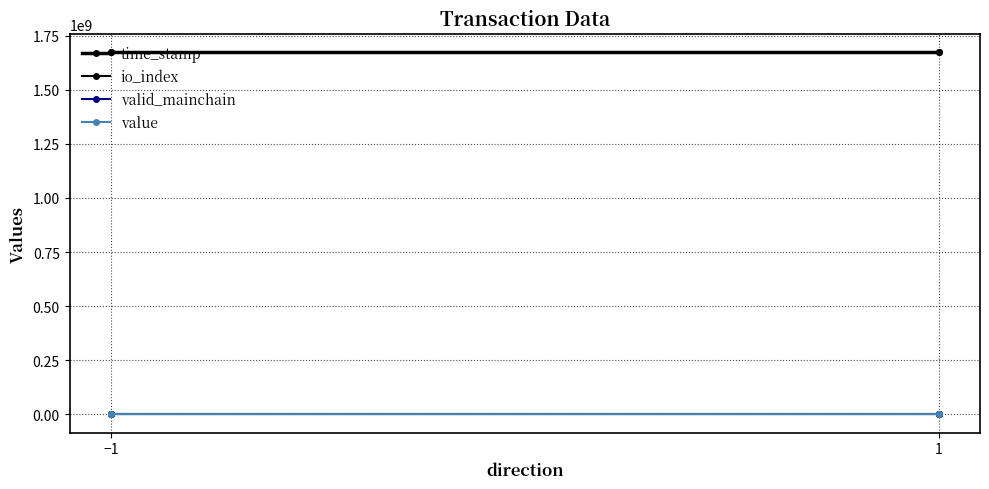

True or false: io_index and time_stamp cross at least once.

False